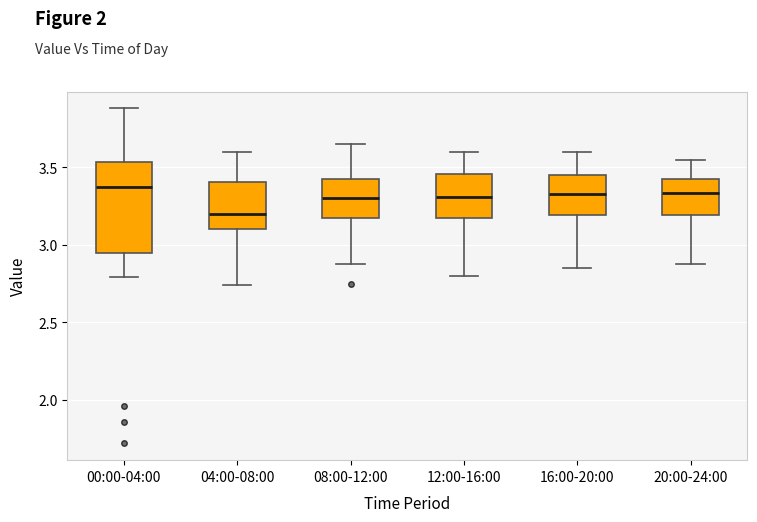

Reading left to right, read every box against the y-axis: the position of its median line, the range the box covers, and the ends of its whiskers. The values are not printed on the chart, so give them approximately, as read against the axis.

00:00-04:00: median 3.40, box 2.95 to 3.55, whiskers 2.80 to 3.90
04:00-08:00: median 3.20, box 3.10 to 3.40, whiskers 2.75 to 3.60
08:00-12:00: median 3.30, box 3.15 to 3.45, whiskers 2.90 to 3.65
12:00-16:00: median 3.30, box 3.15 to 3.45, whiskers 2.80 to 3.60
16:00-20:00: median 3.35, box 3.20 to 3.45, whiskers 2.85 to 3.60
20:00-24:00: median 3.35, box 3.20 to 3.45, whiskers 2.90 to 3.55